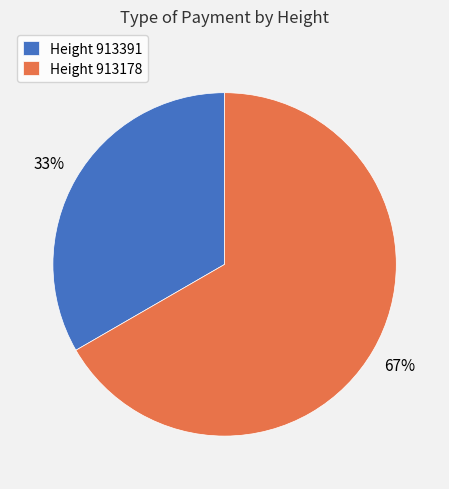

Count the number of slices in the pie.

2